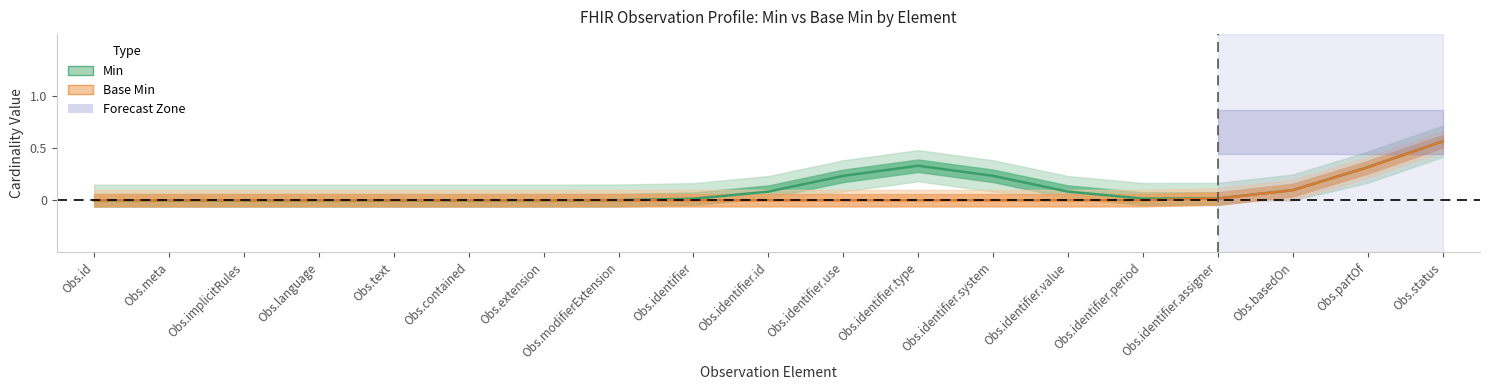

What is the sum of all min_values values?

2